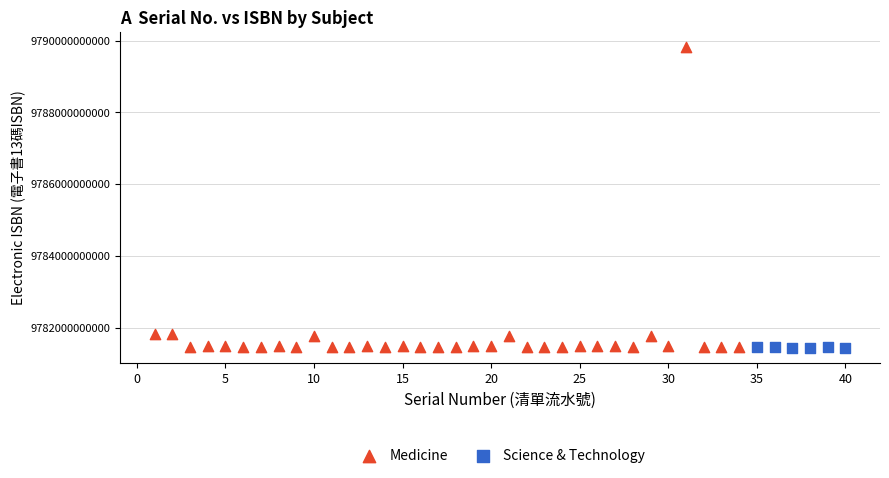

Which series contains the highest Y value?

Medicine